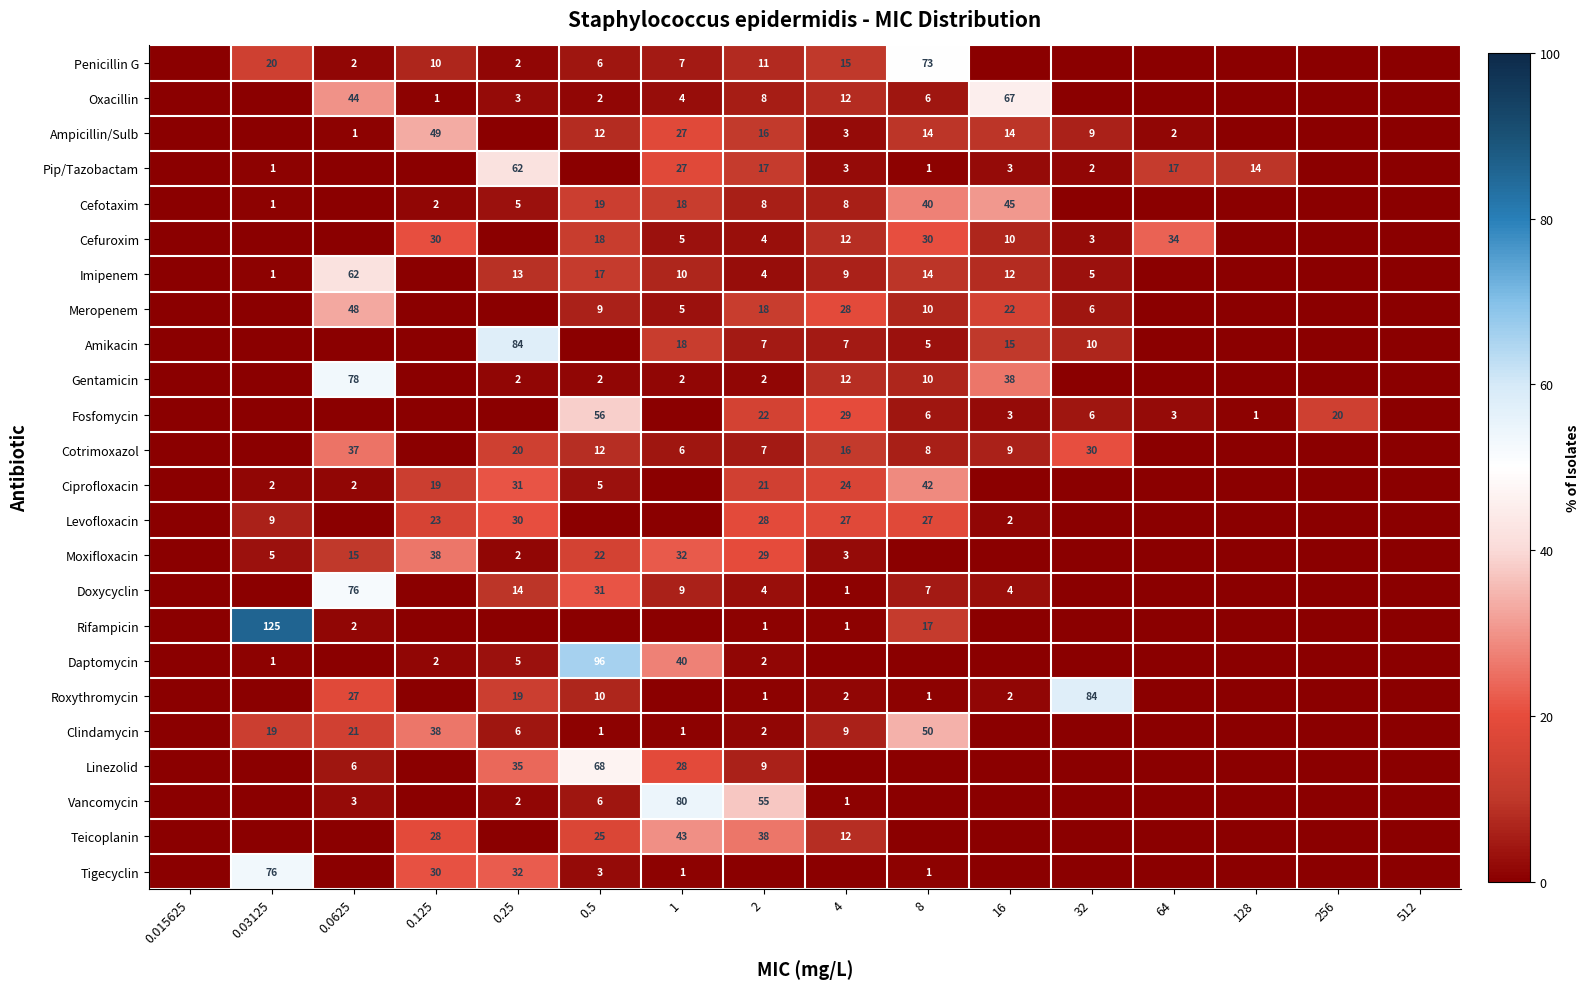

True or false: Doxycyclin has a value of 76 at 0.0625.

True